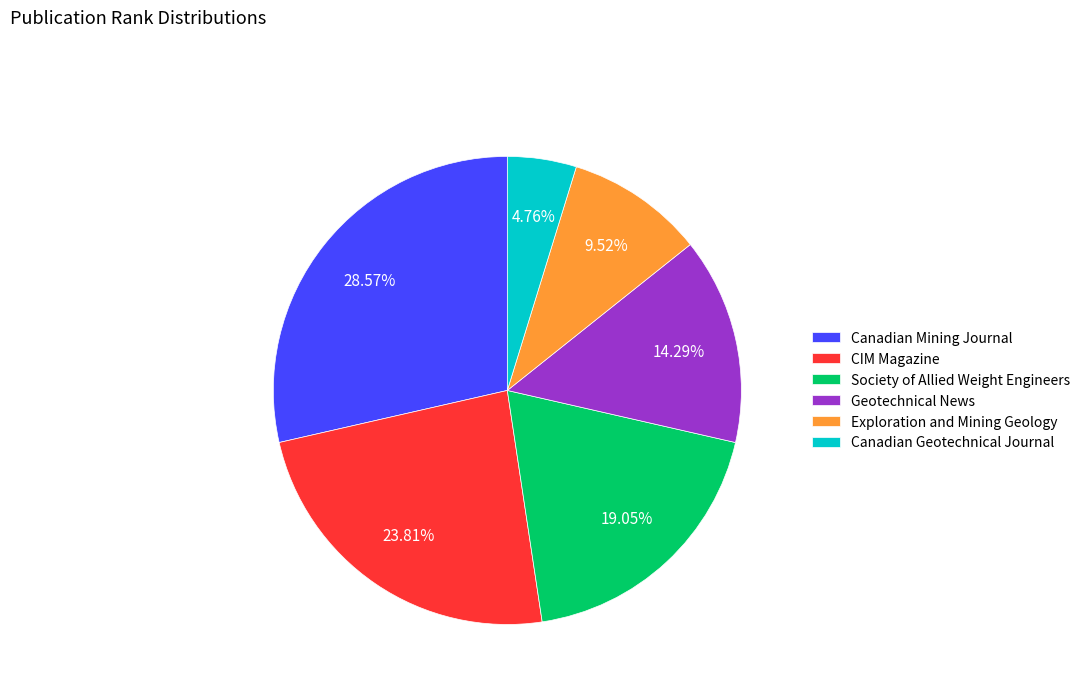

What is the ratio of the value at Canadian Mining Journal to the value at Society of Allied Weight Engineers?

1.5